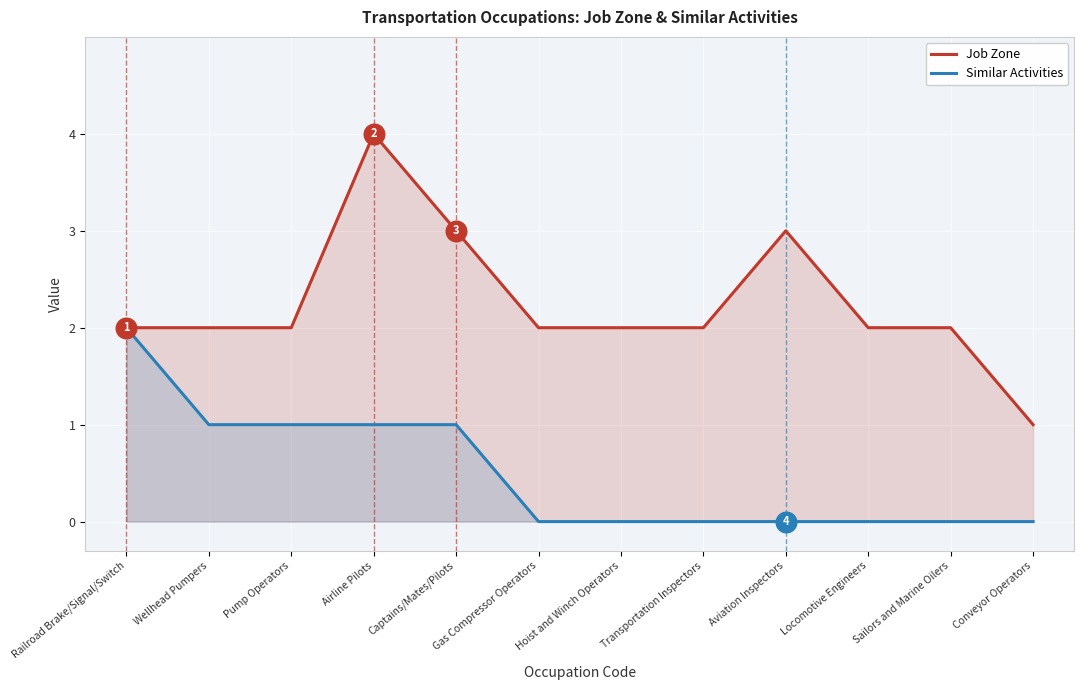

Which series reaches the minimum Y coordinate?

Similar Activities